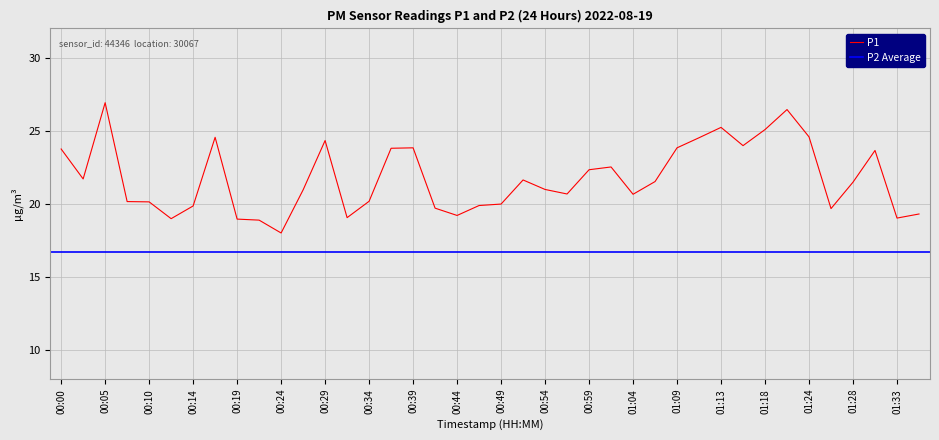

Which category has the highest value across all series?

00:05